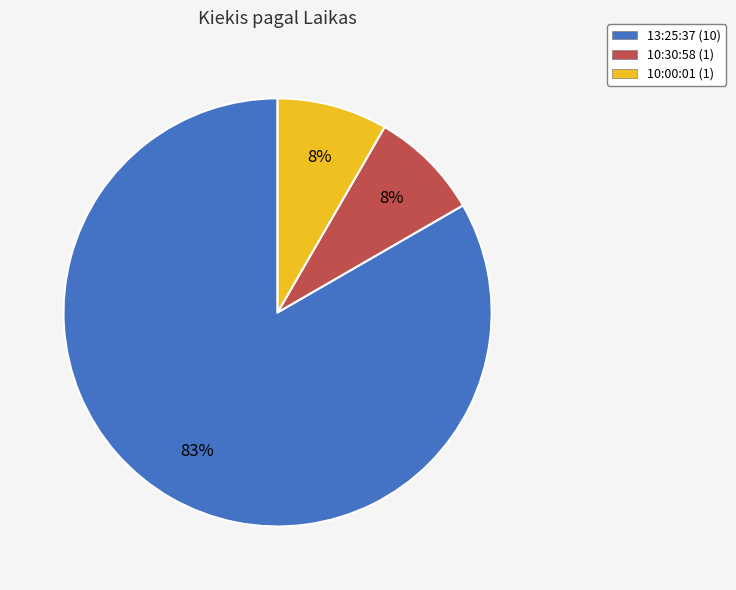

To the nearest percent, what is the average slice percentage?

33%